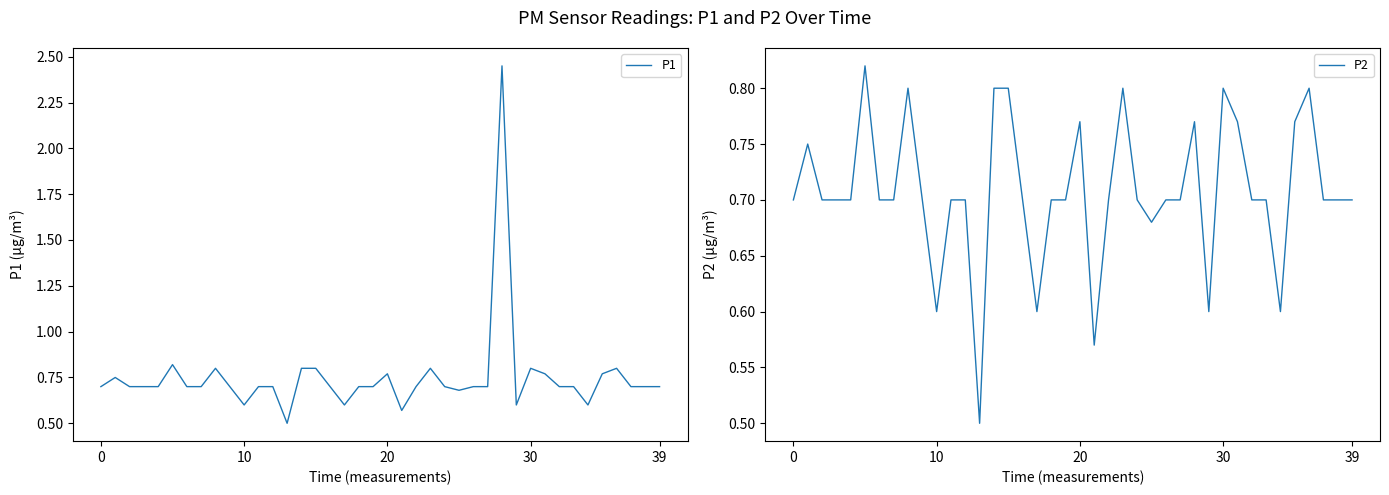

Which has a higher value, 38 or 32?

38